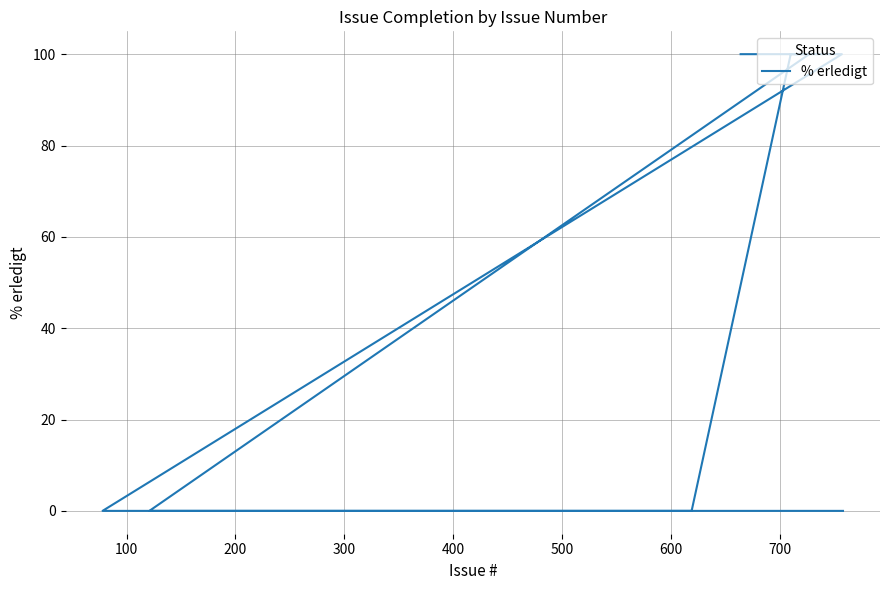

Reading right to left, list all the values displayed in this chart.

100	100	100	100	100	100	100	100	100	100	0	0	0	0	0	0	0	0	100	100	100	0	0	0	0	0	0	0	0	0	0	0	0	0	0	0	0	0	0	0